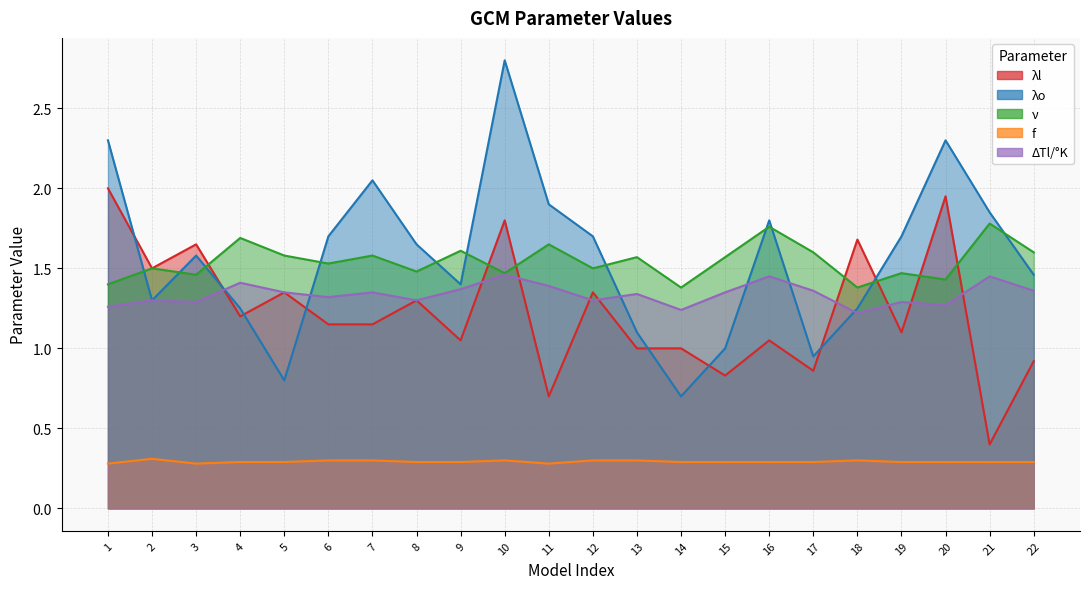

The λl series shows 1.3 at 8. True or false?

True